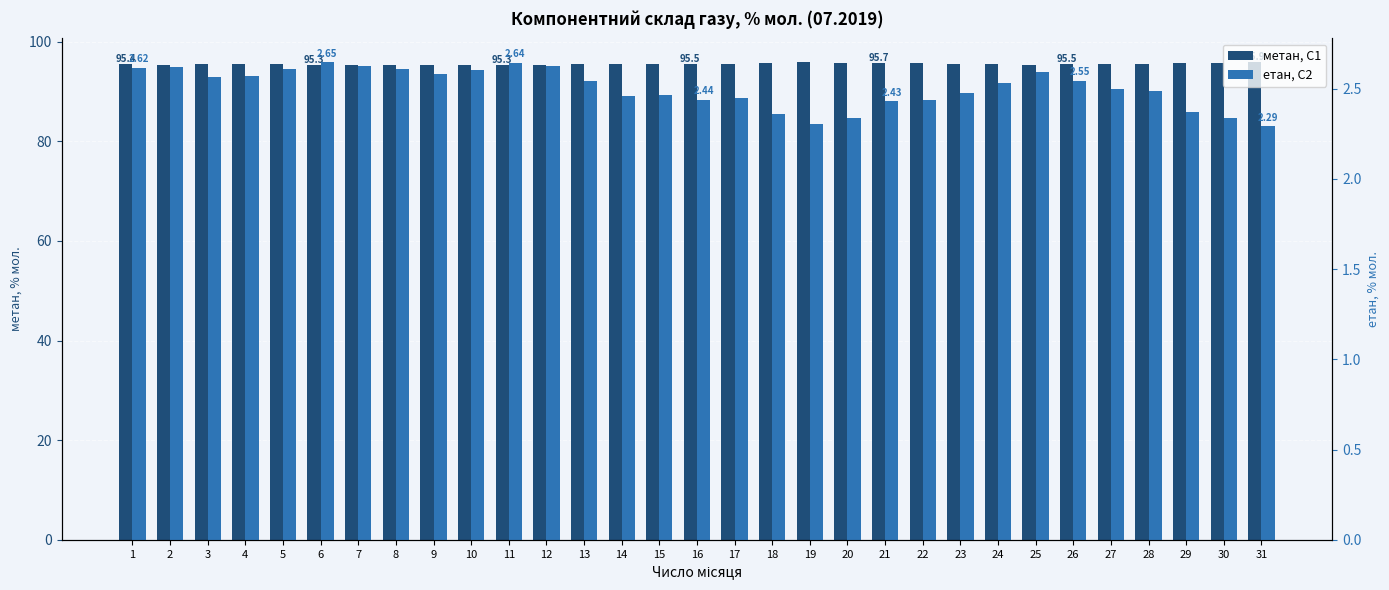

What is the total value across all series at 14?

98.0